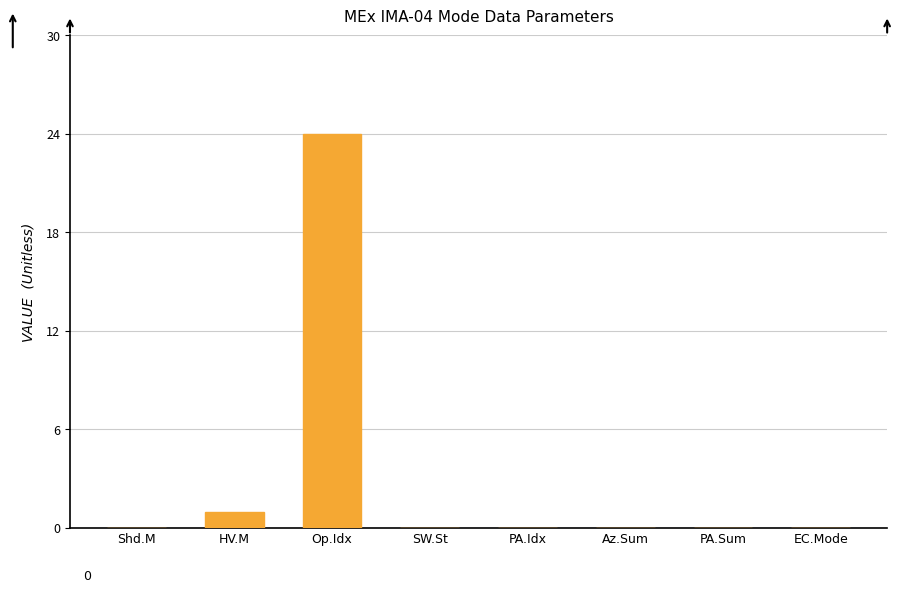

Are the bars horizontal?

No